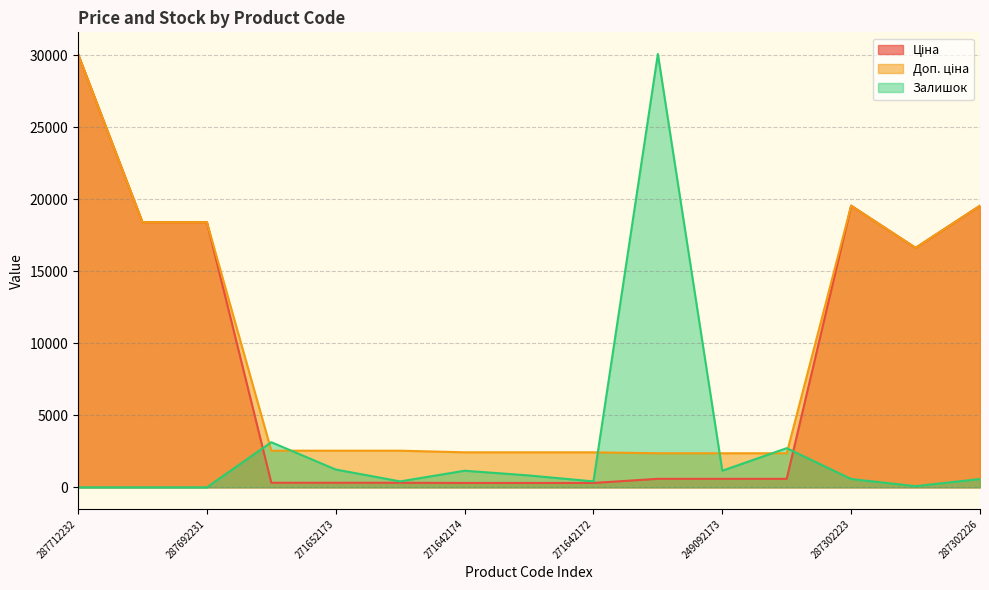

The value of Доп. ціна at 287292222 is 16636.8. True or false?

True